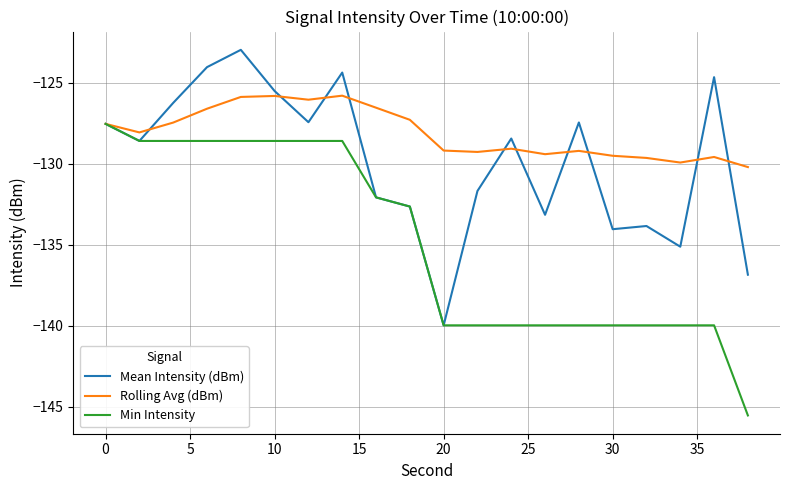

What is the maximum value for Mean Intensity (dBm)?

-123.0